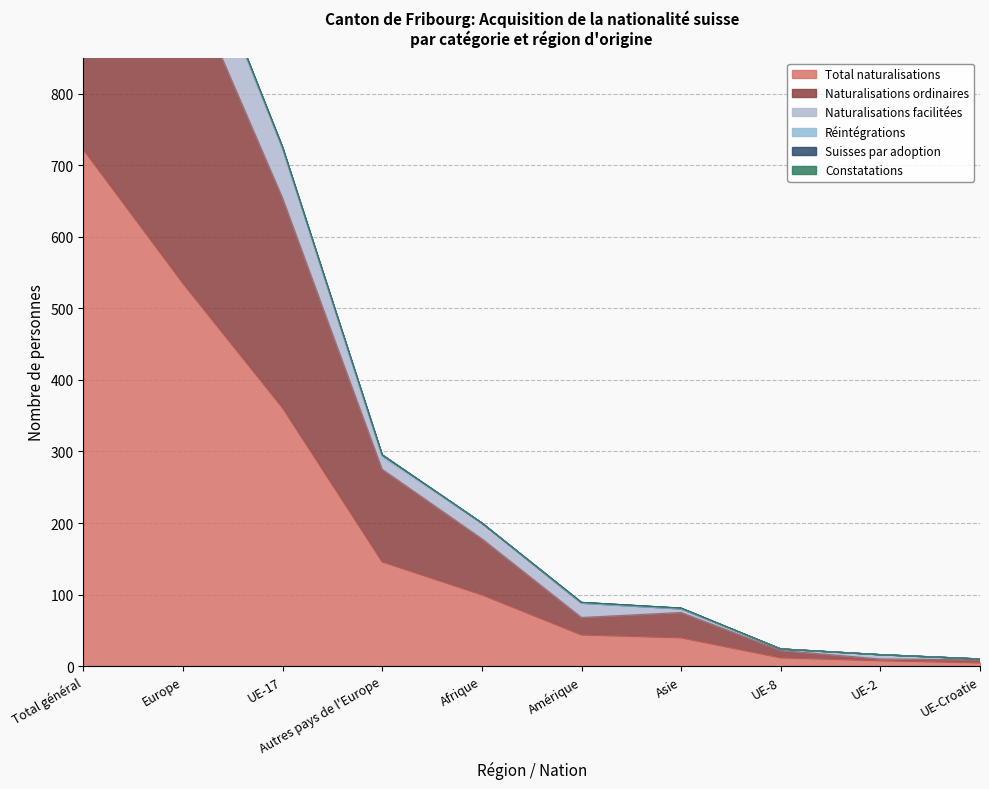

Which category has the highest value in the Total naturalisations series?

Total général